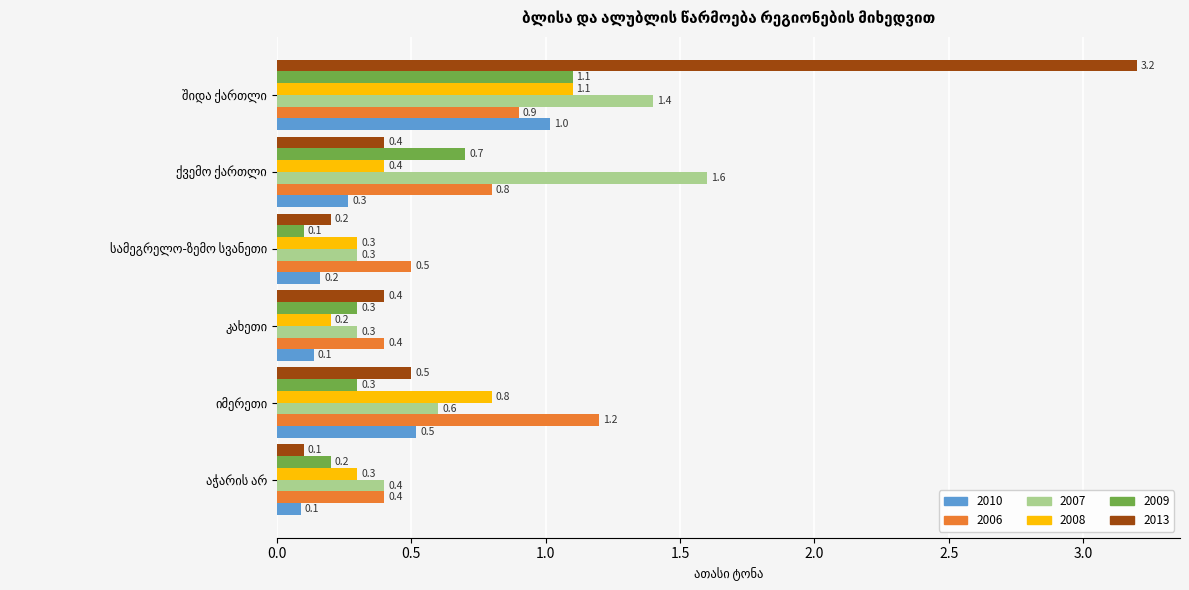

What is the difference between the maximum and minimum values in the 2008 series?

0.9